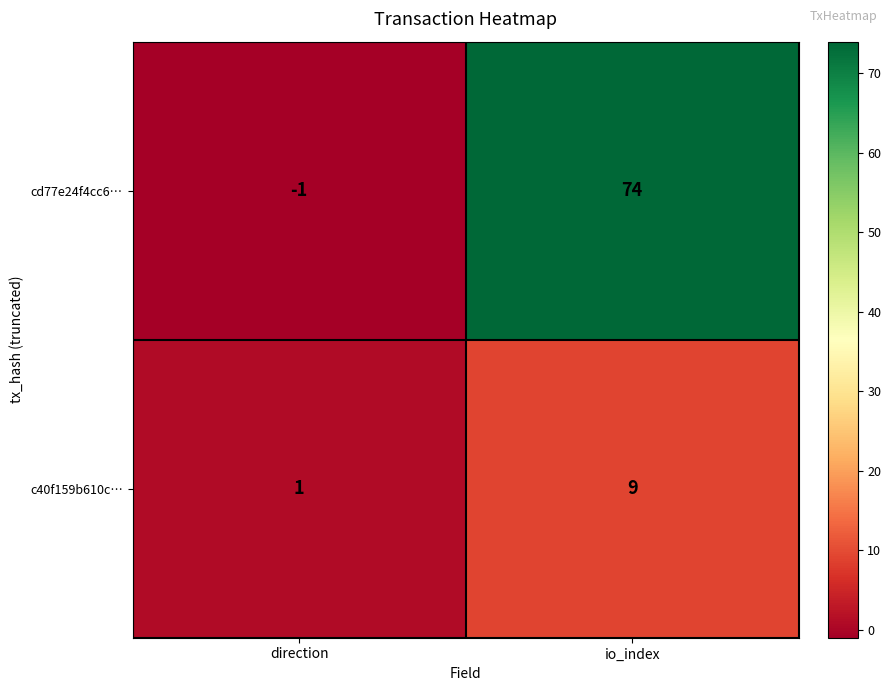

At direction, list the series in order from largest to smallest.

c40f159b610c…, cd77e24f4cc6…